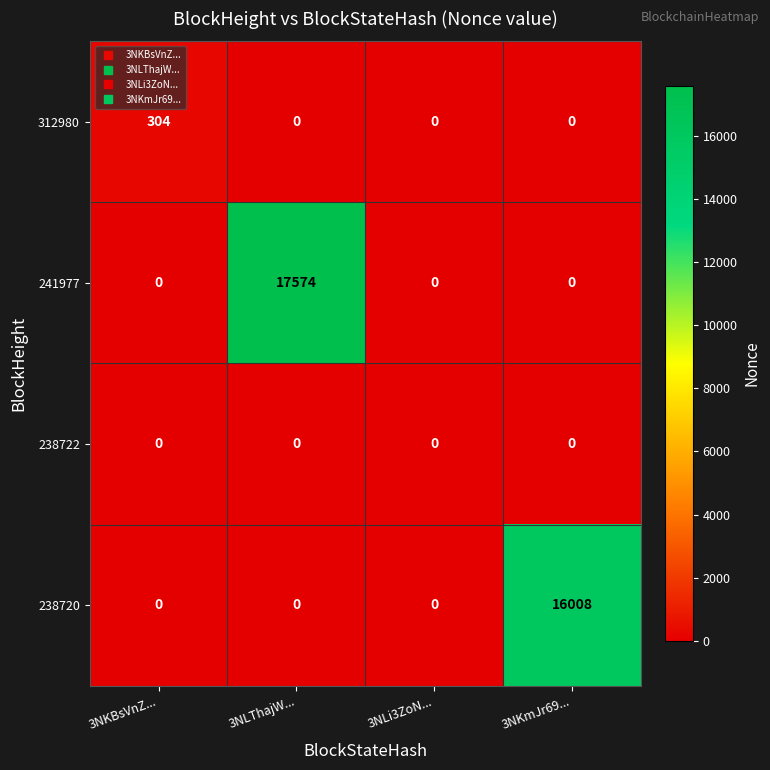

The 312980 series shows 304 at 3NKBsVnZ.... True or false?

True